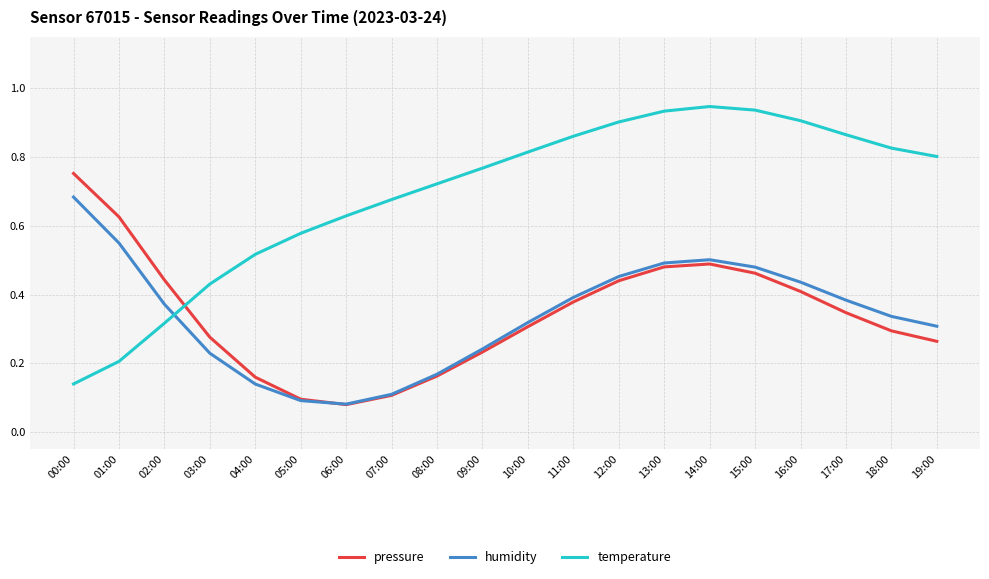

At which category is the sum across all series the highest?

14:00